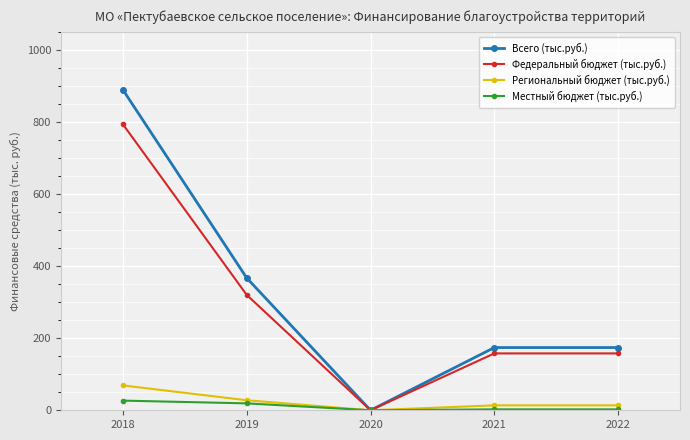

Rank the series by their maximum value, from highest to lowest.

Всего (тыс.руб.), Федеральный бюджет (тыс.руб.), Региональный бюджет (тыс.руб.), Местный бюджет (тыс.руб.)